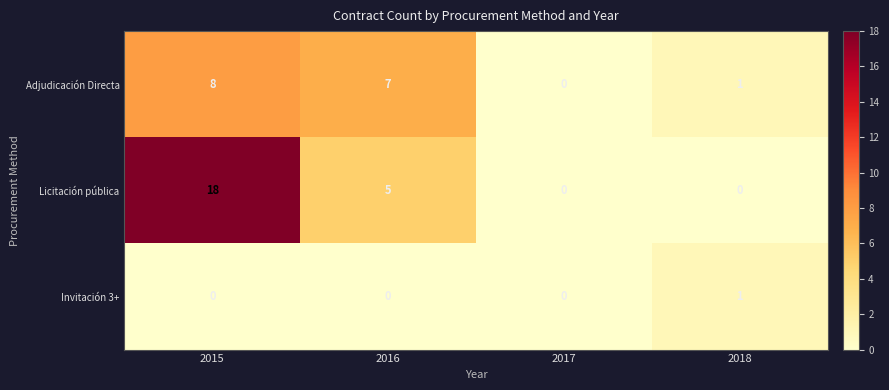

At which label does Adjudicación Directa first exceed 7?

2015